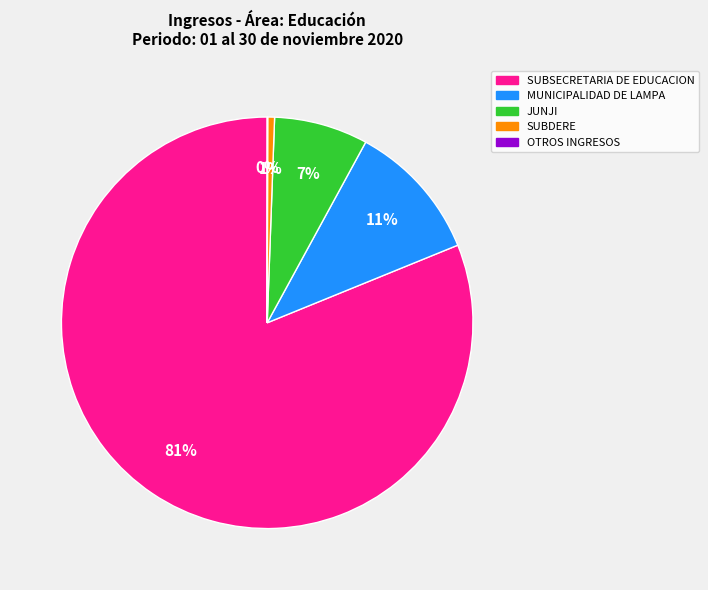

Is there a majority slice in this chart?

Yes